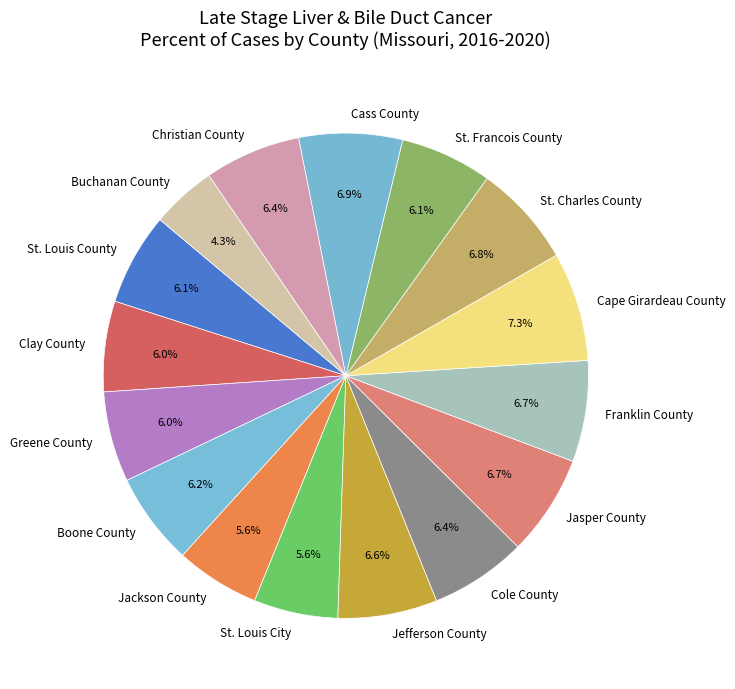

Is Jefferson County the majority of the pie?

No